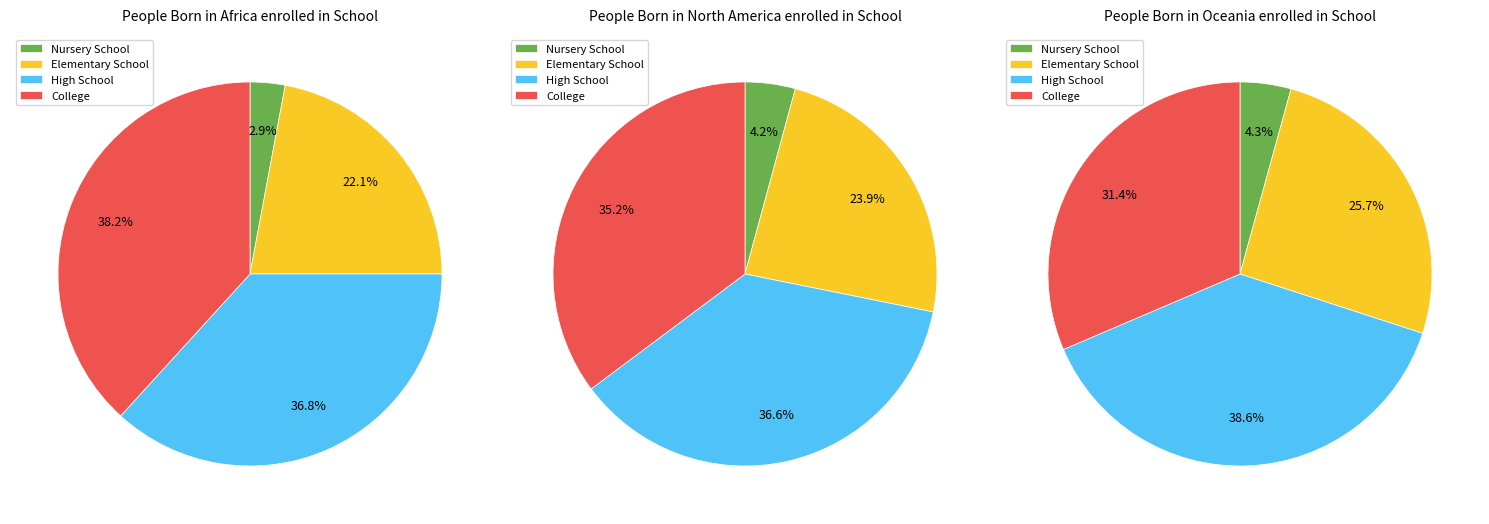

Which has a higher value, 9 or 3?

9